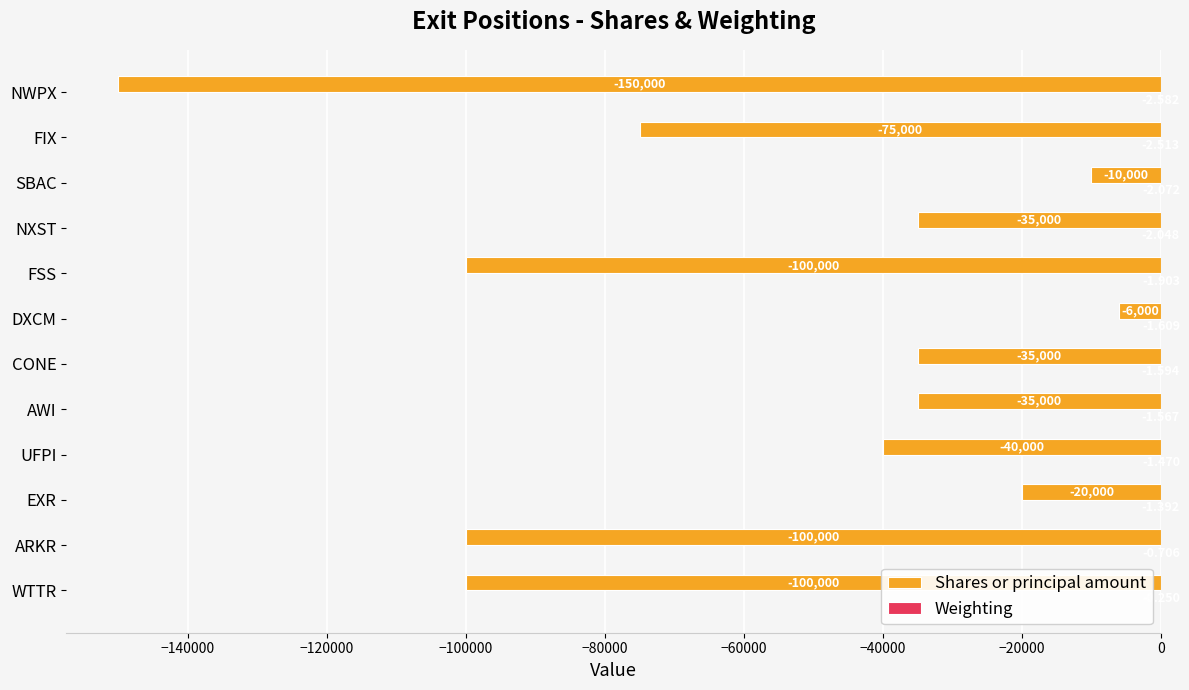

How many series are shown in this chart?

2